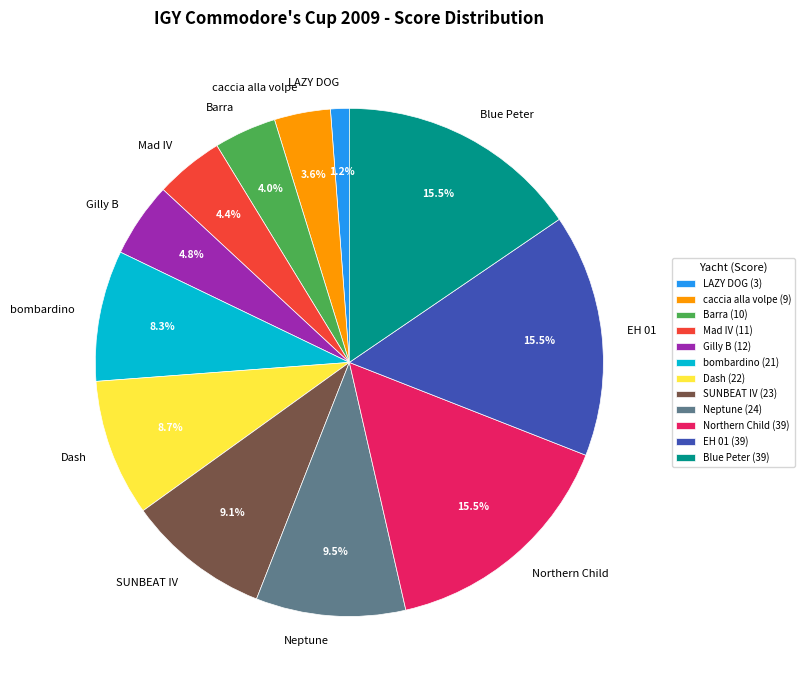

What is the smallest slice in the pie chart?

LAZY DOG